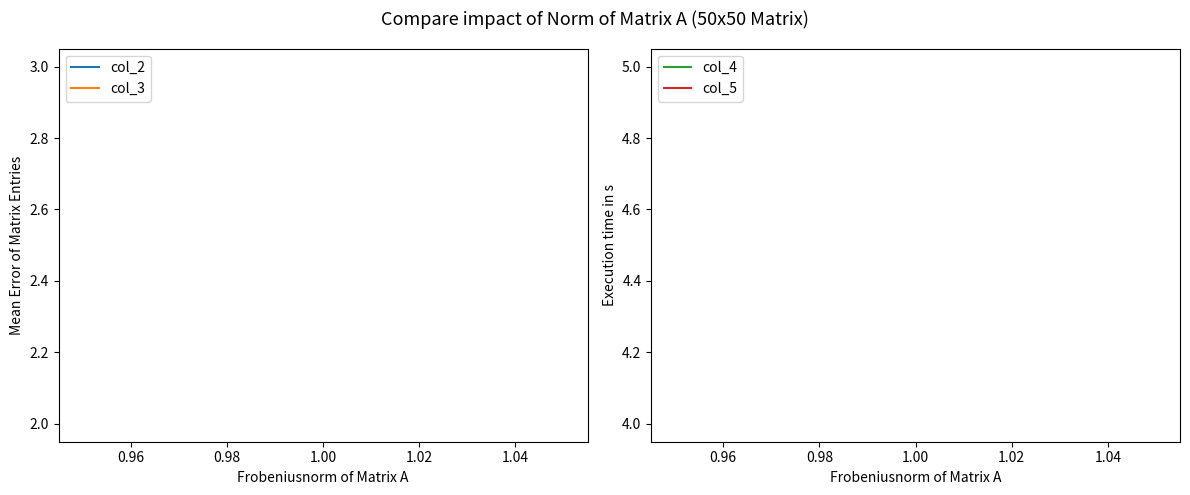

Does the chart display data point markers on the line(s)?

No